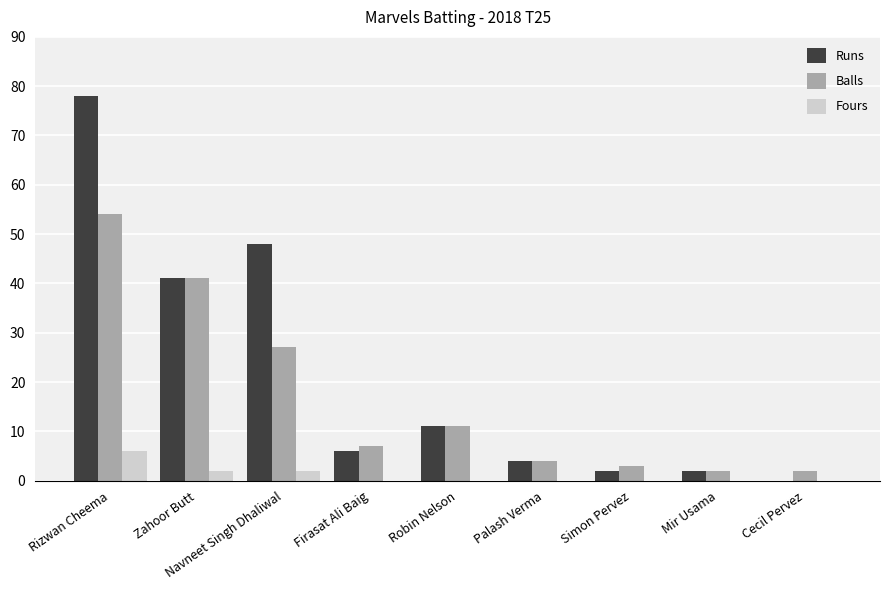

At which category is the sum across all series the highest?

Rizwan Cheema